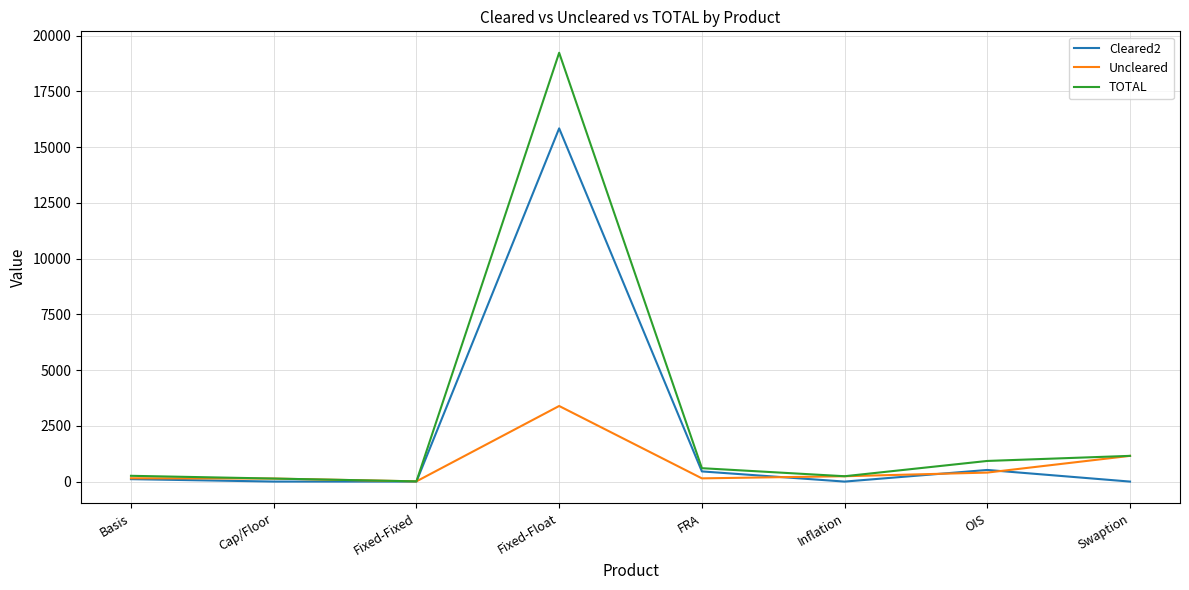

How many lines are shown in the chart?

3